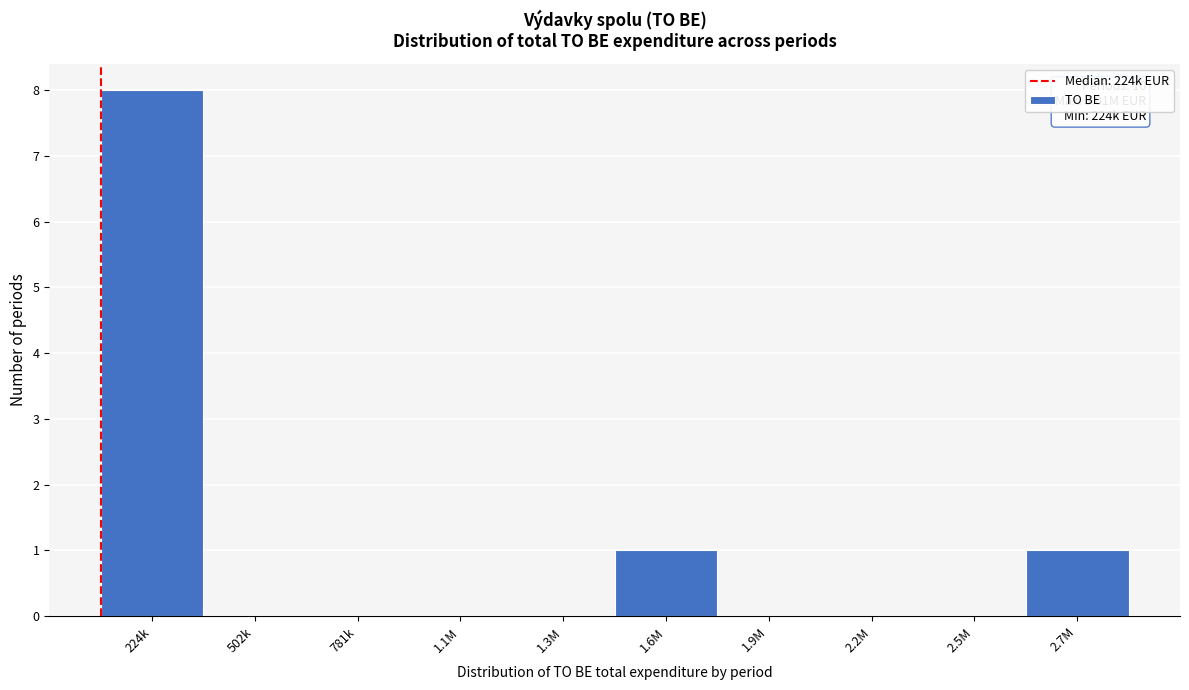

Reading right to left, what are all the values shown in this chart?

2.7M=1	2.5M=0	2.2M=0	1.9M=0	1.6M=1	1.3M=0	1.1M=0	781k=0	502k=0	224k=8